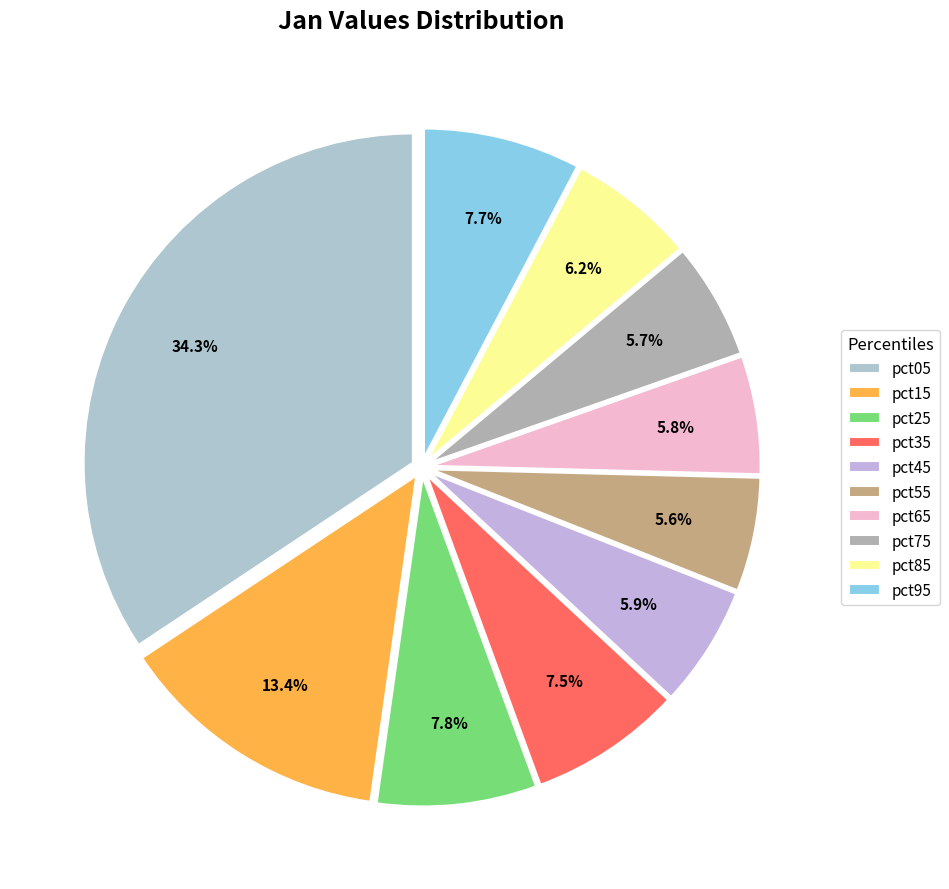

Do pct95 and pct85 together represent more than half of the pie?

No